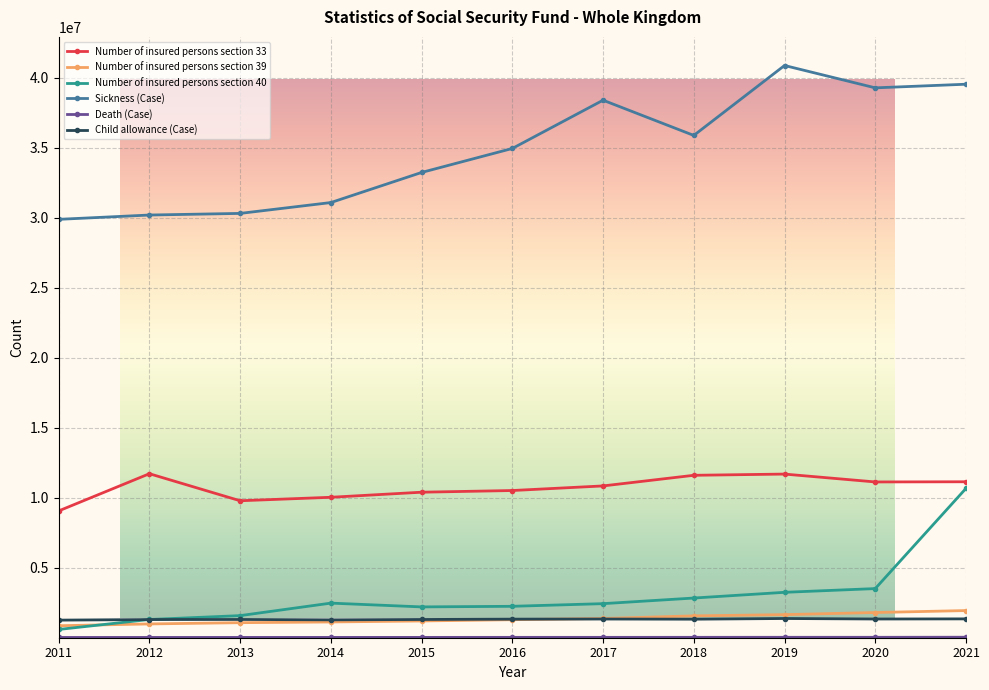

The Sickness (Case) series shows 45399678 at 2014. True or false?

False